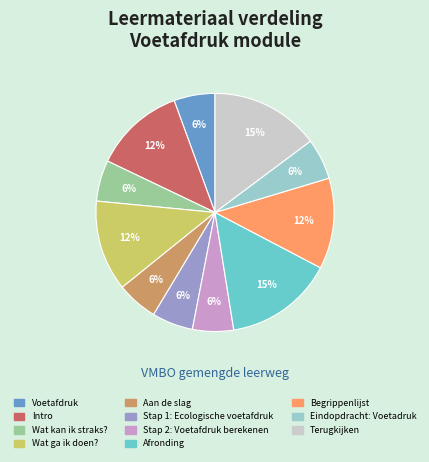

Is Aan de slag the majority of the pie?

No